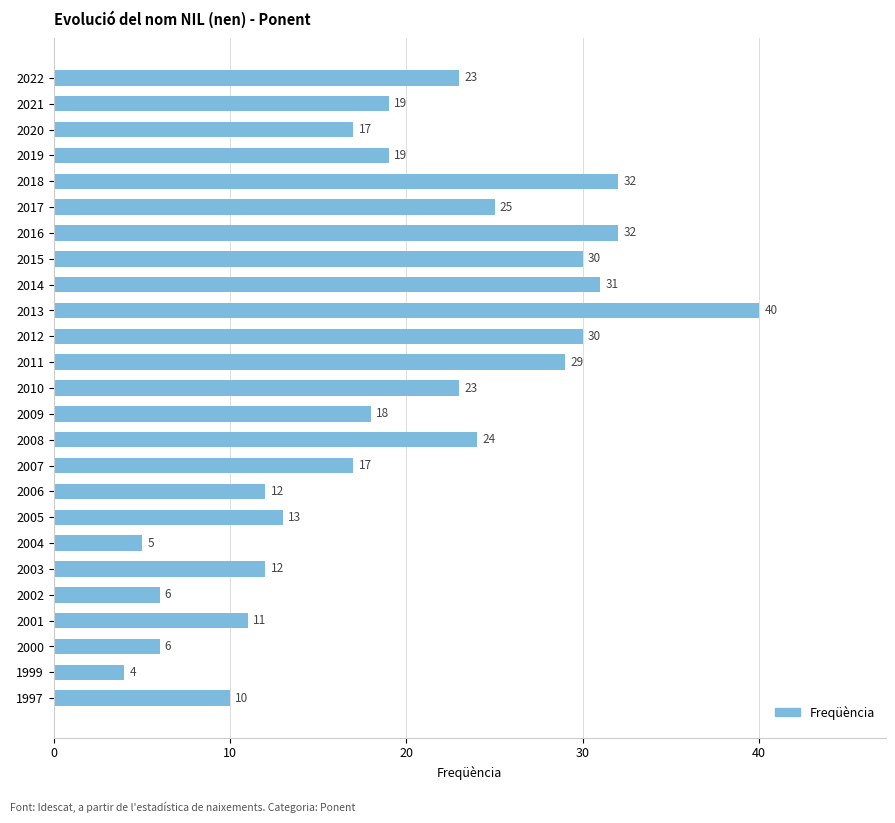

What is the value of the 12th bar from the top?

29